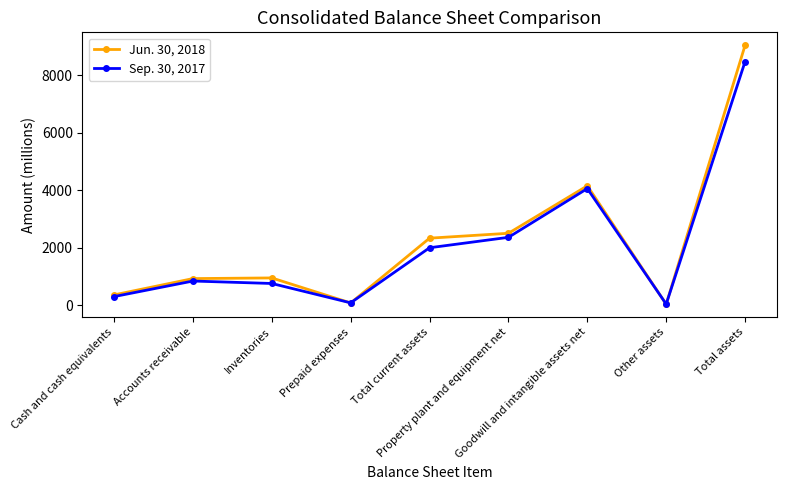

What is the label of the 9th point from the left?

Total assets